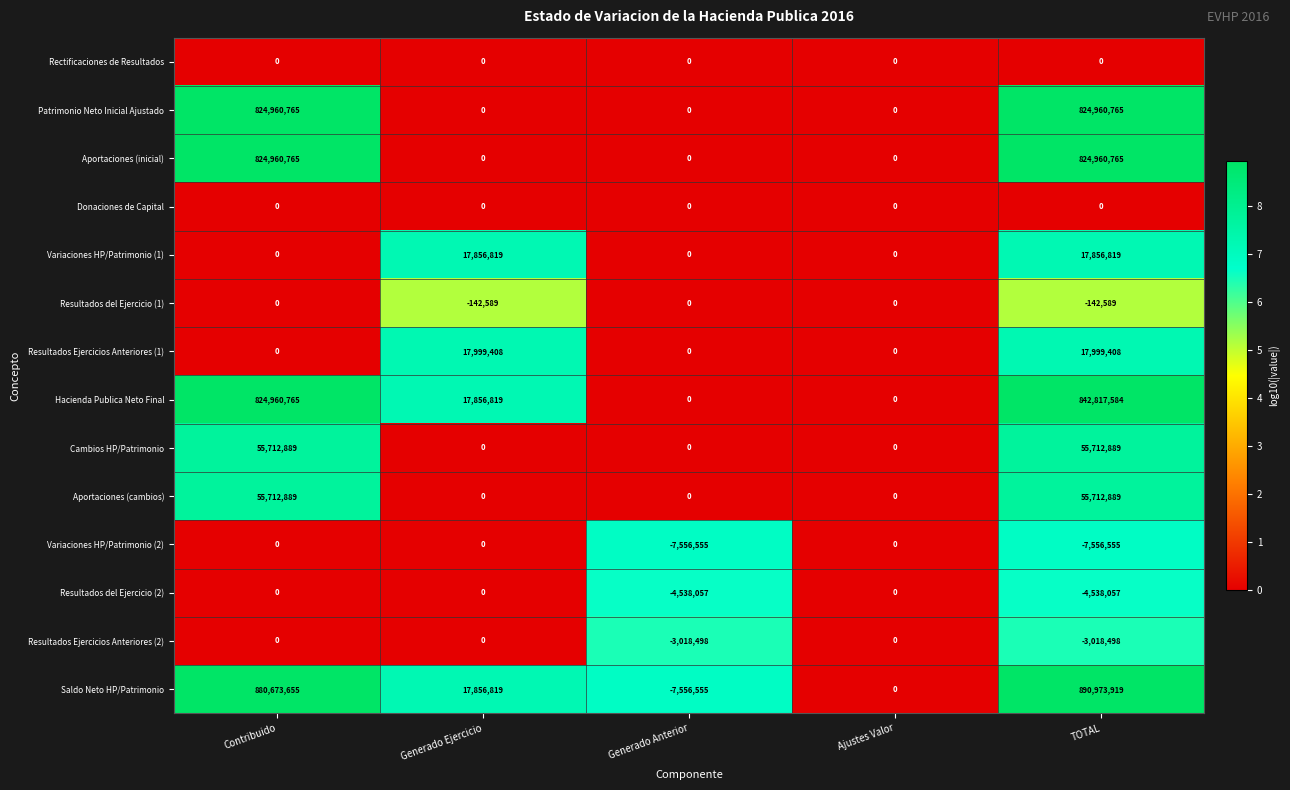

What is the minimum value shown in the chart?

-7556555